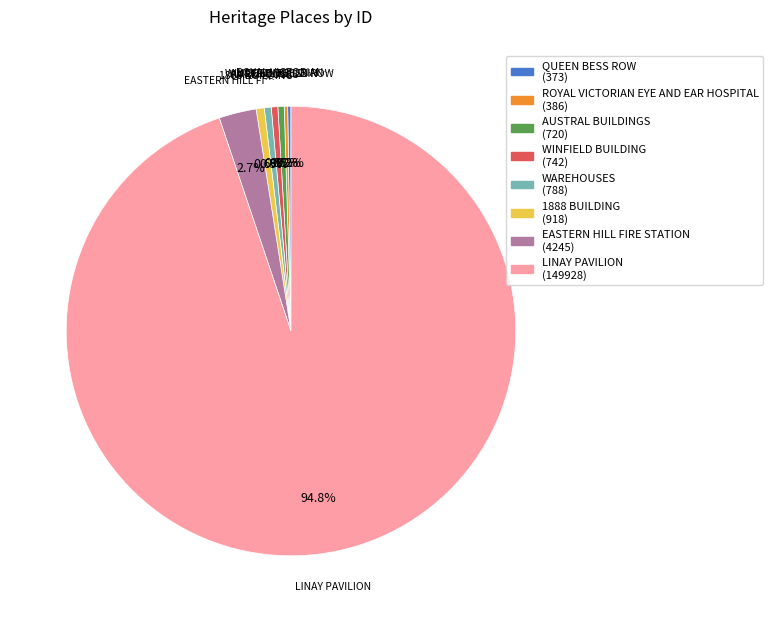

Is there any slice that represents more than half of the pie?

Yes